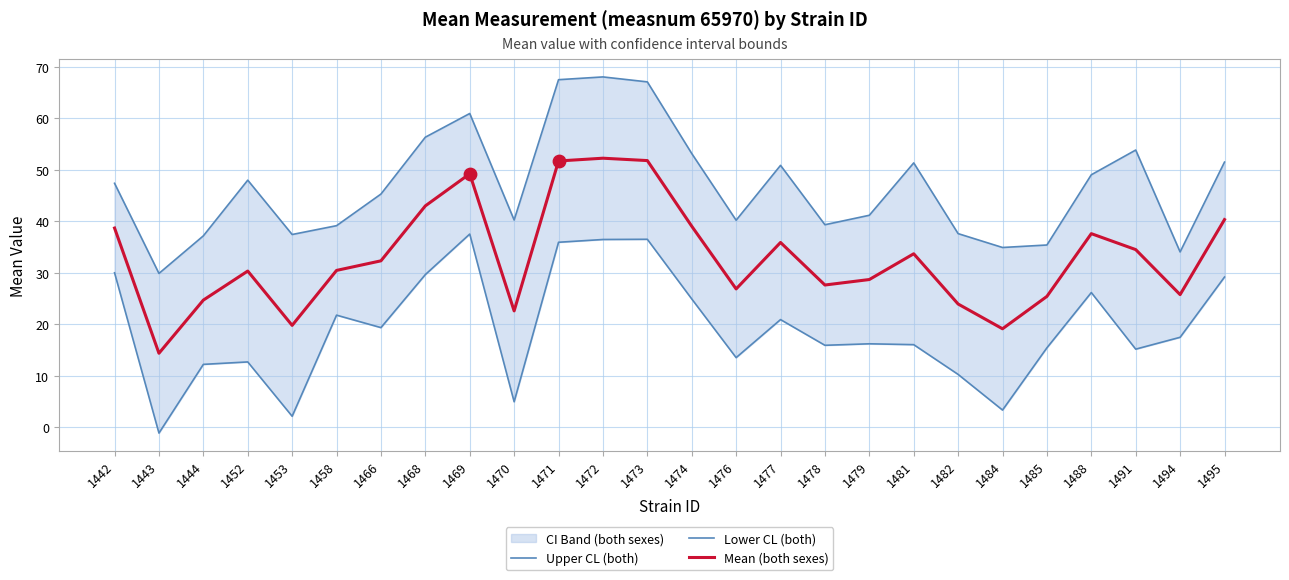

What is the total value across all series at 1476?

80.6